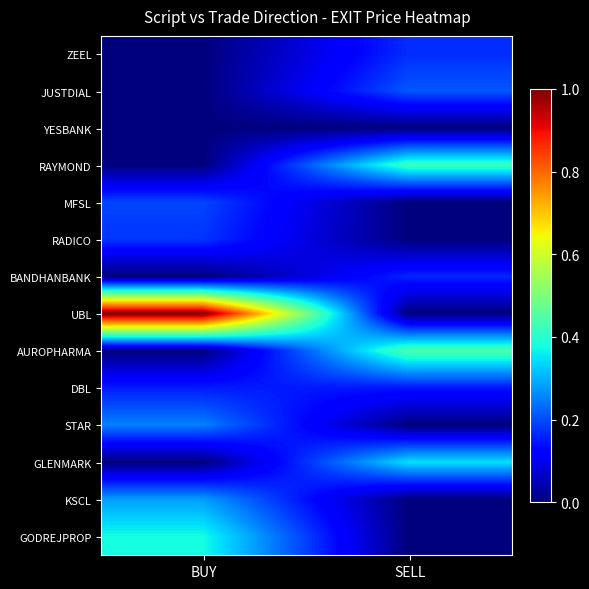

Reading left to right, extract all data points from this chart.

ZEEL: BUY=0.0	SELL=0.2
JUSTDIAL: BUY=0.0	SELL=0.2
YESBANK: BUY=0.0	SELL=0.0
RAYMOND: BUY=0.0	SELL=0.4
MFSL: BUY=0.2	SELL=0.0
RADICO: BUY=0.2	SELL=0.0
BANDHANBANK: BUY=0.0	SELL=0.2
UBL: BUY=1.0	SELL=0.0
AUROPHARMA: BUY=0.0	SELL=0.4
DBL: BUY=0.2	SELL=0.1
STAR: BUY=0.3	SELL=0.0
GLENMARK: BUY=0.0	SELL=0.3
KSCL: BUY=0.3	SELL=0.0
GODREJPROP: BUY=0.4	SELL=0.0